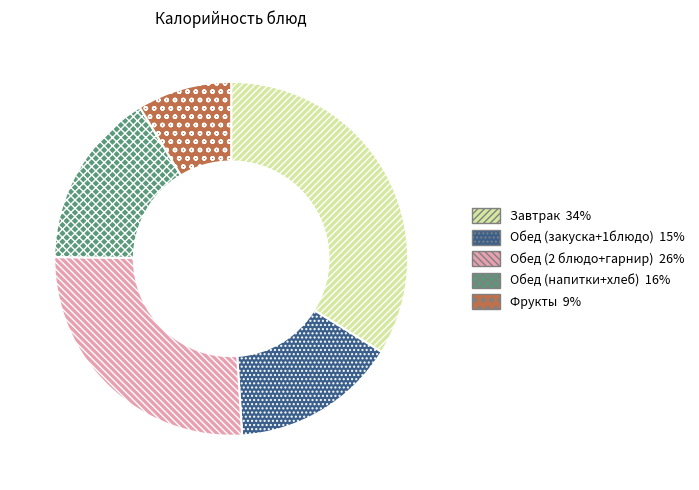

Does any single category account for the majority?

No